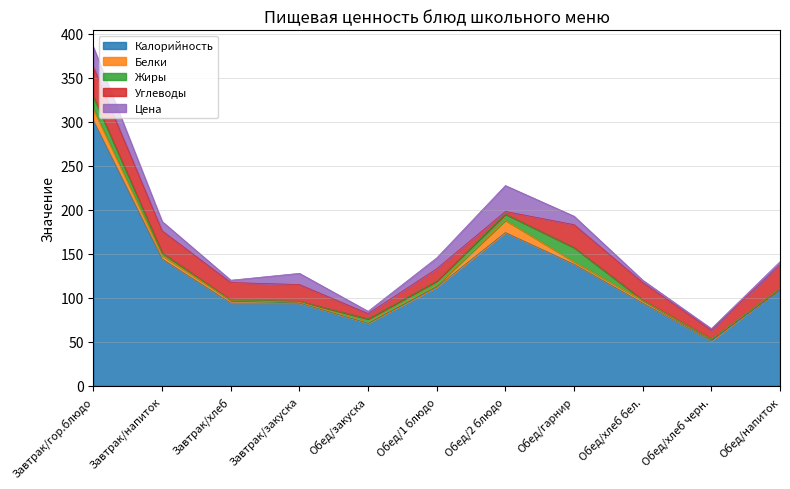

Which series has the largest range (max minus min)?

Калорийность